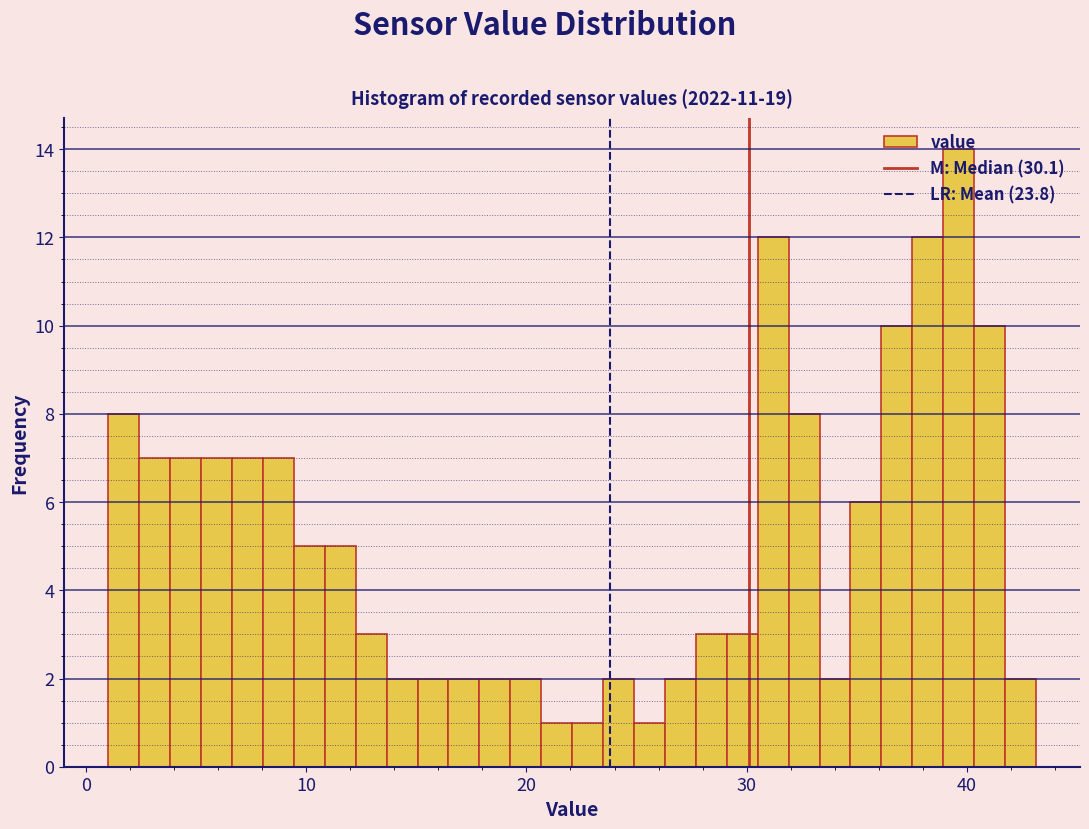

Around what value on the x-axis is the tallest bar? Give the approximate position of its centre, as read against the axis.

40